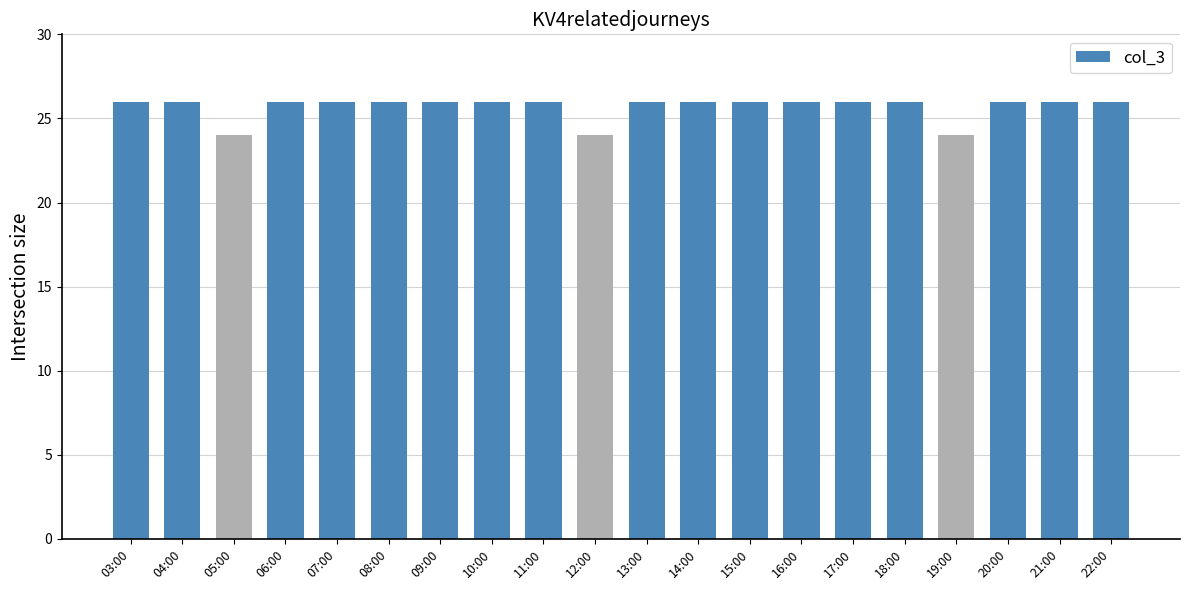

Reading left to right, list all the values displayed in this chart.

03:00=26	04:00=26	05:00=24	06:00=26	07:00=26	08:00=26	09:00=26	10:00=26	11:00=26	12:00=24	13:00=26	14:00=26	15:00=26	16:00=26	17:00=26	18:00=26	19:00=24	20:00=26	21:00=26	22:00=26